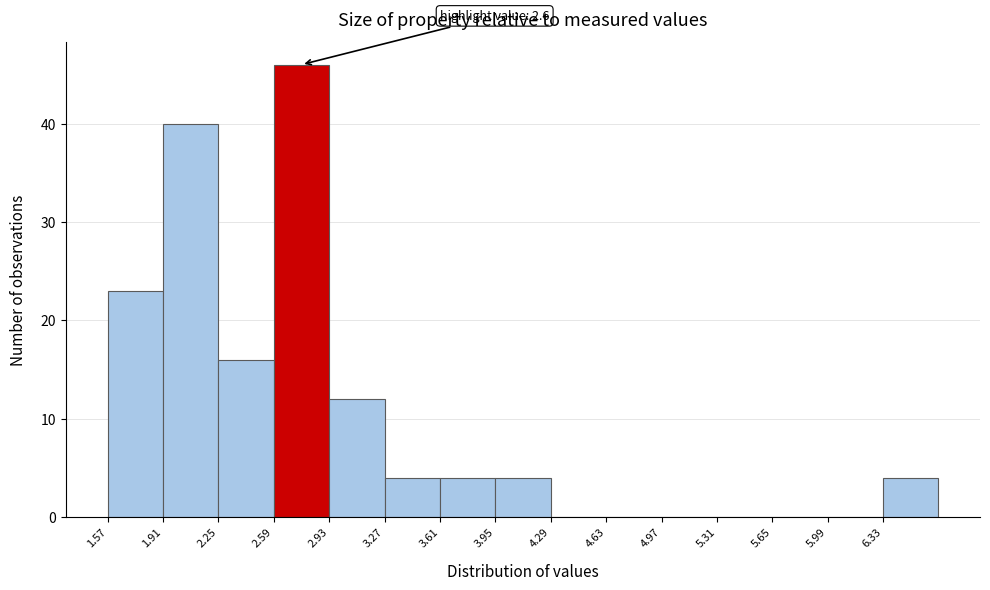

Over which range of the x-axis is the bar tallest?

2.59 to 2.93